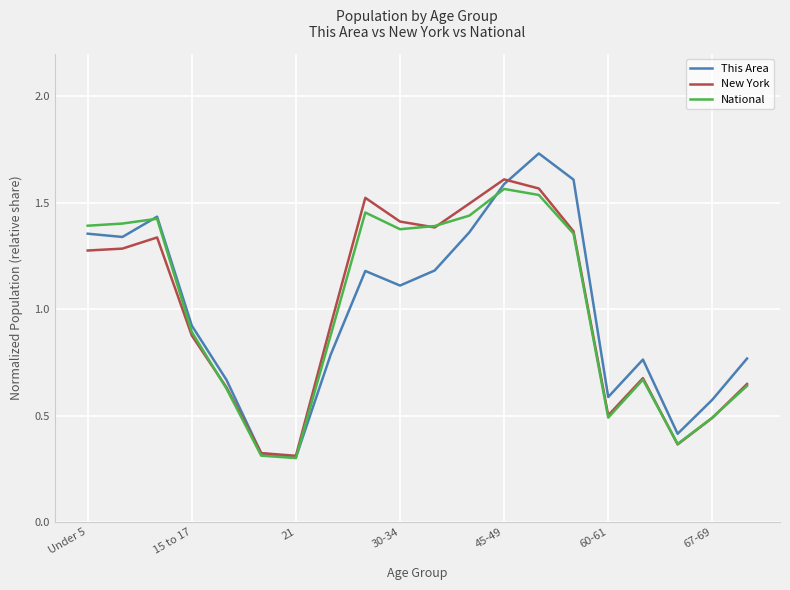

Which series has the widest spread of values?

This Area